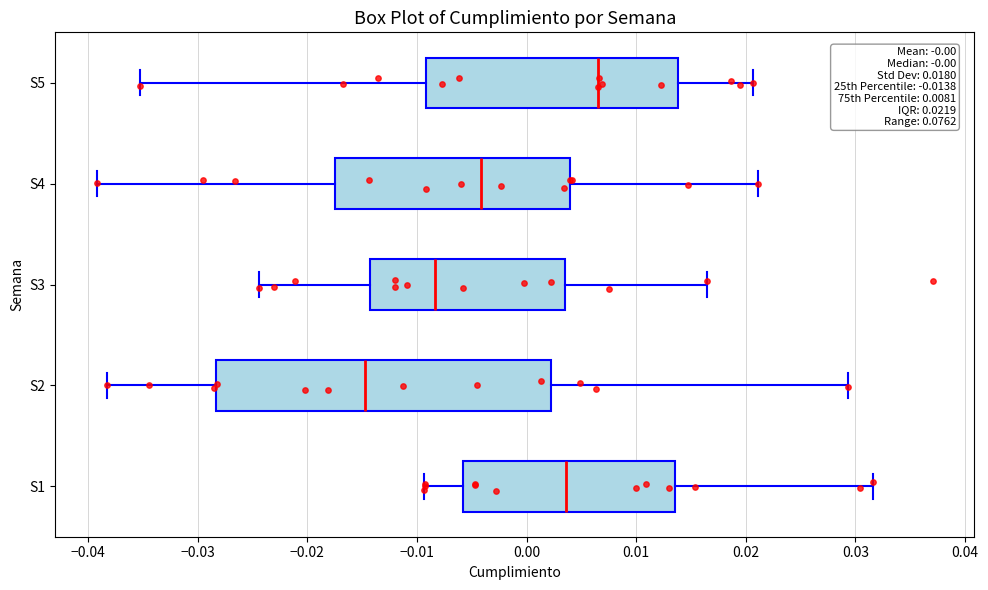

Which box has the furthest to the right median line?

S5